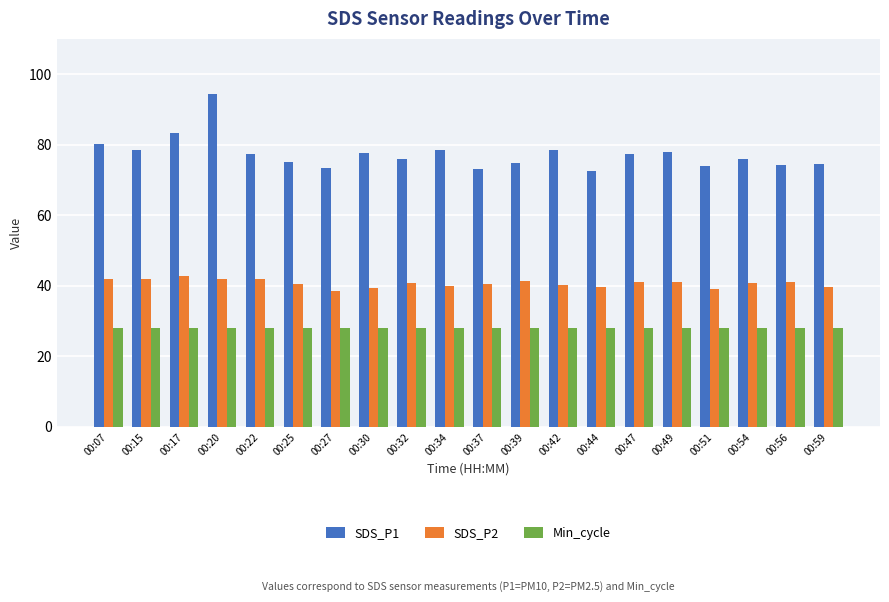

At which category is the sum across all series the highest?

00:20